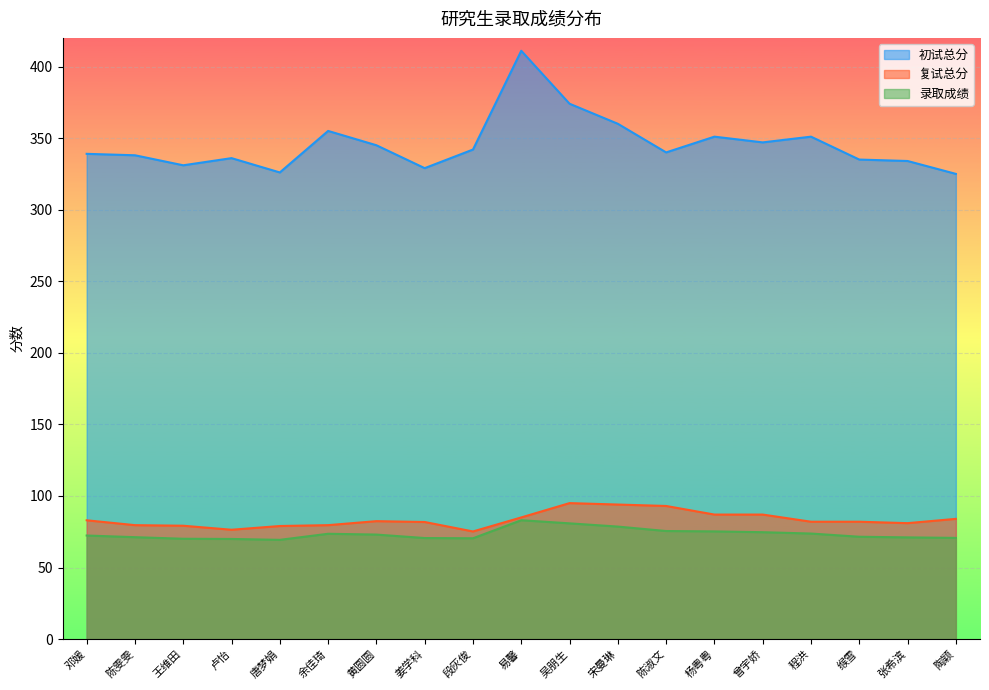

True or false: 复试总分 and 录取成绩 cross at least once.

False